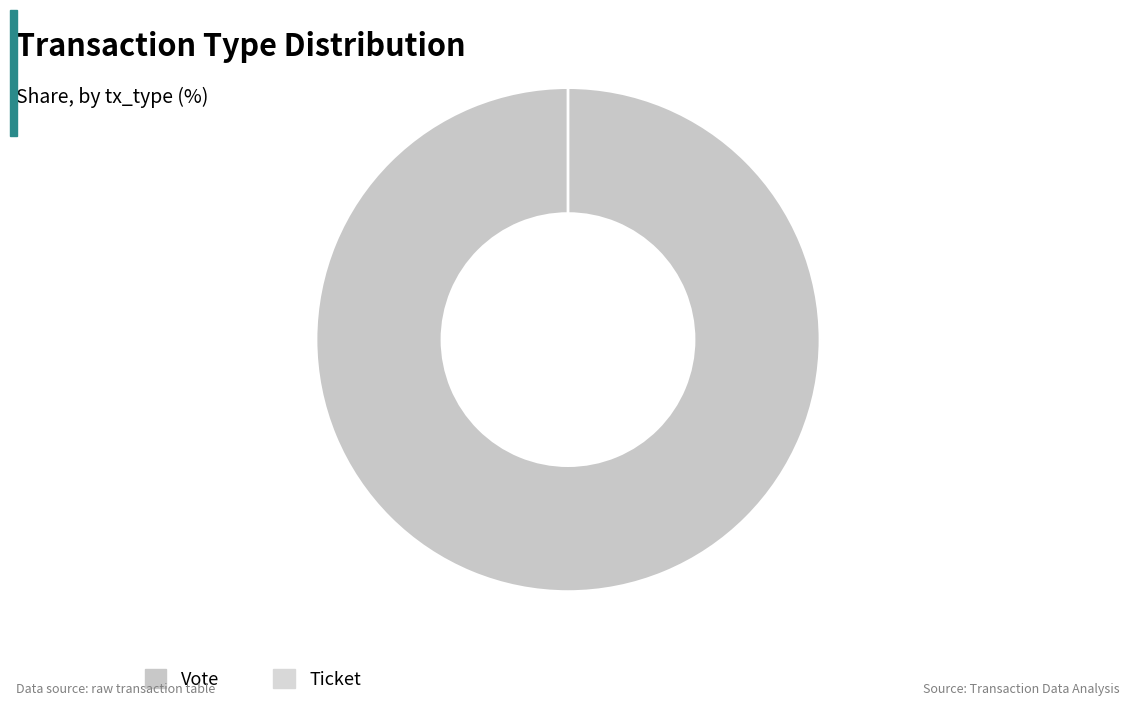

How many segments does this pie chart have?

2